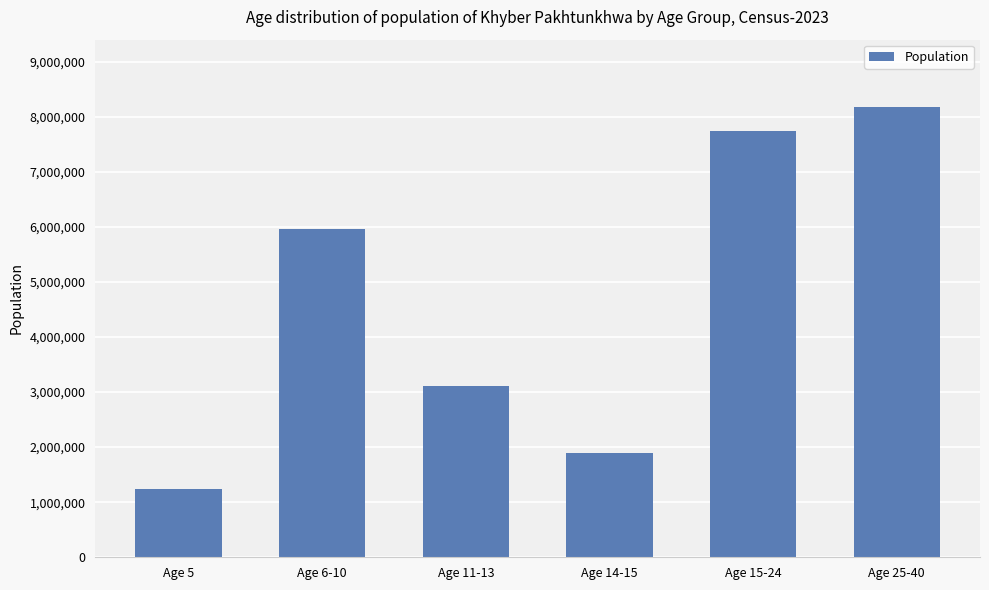

How many series are shown in this chart?

1